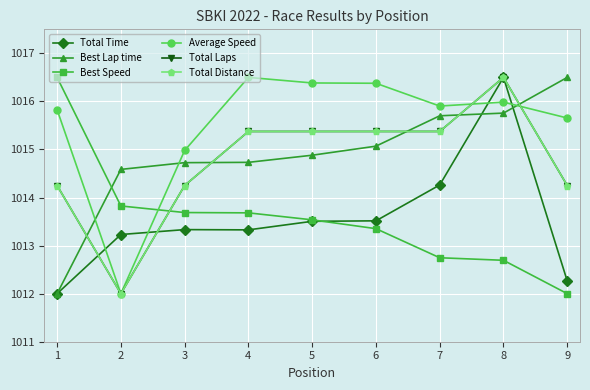

Where is the first local minimum for Total Laps?

2